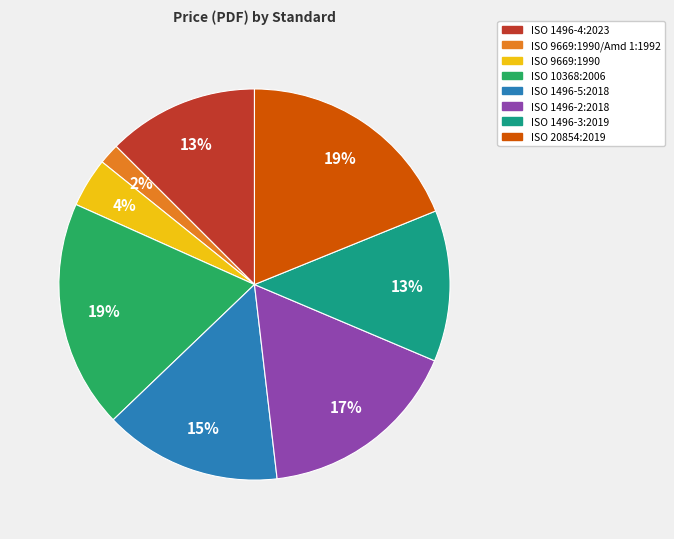

Is there a majority slice in this chart?

No